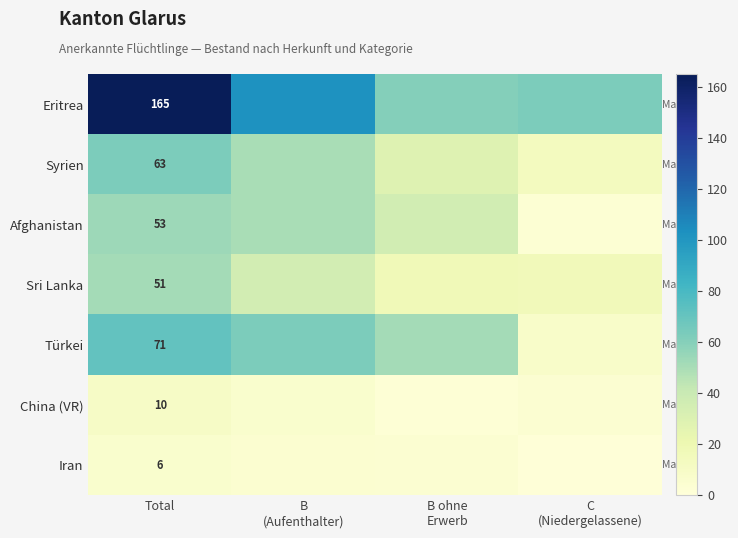

Read the Iran value at B ohne Erwerb.

4